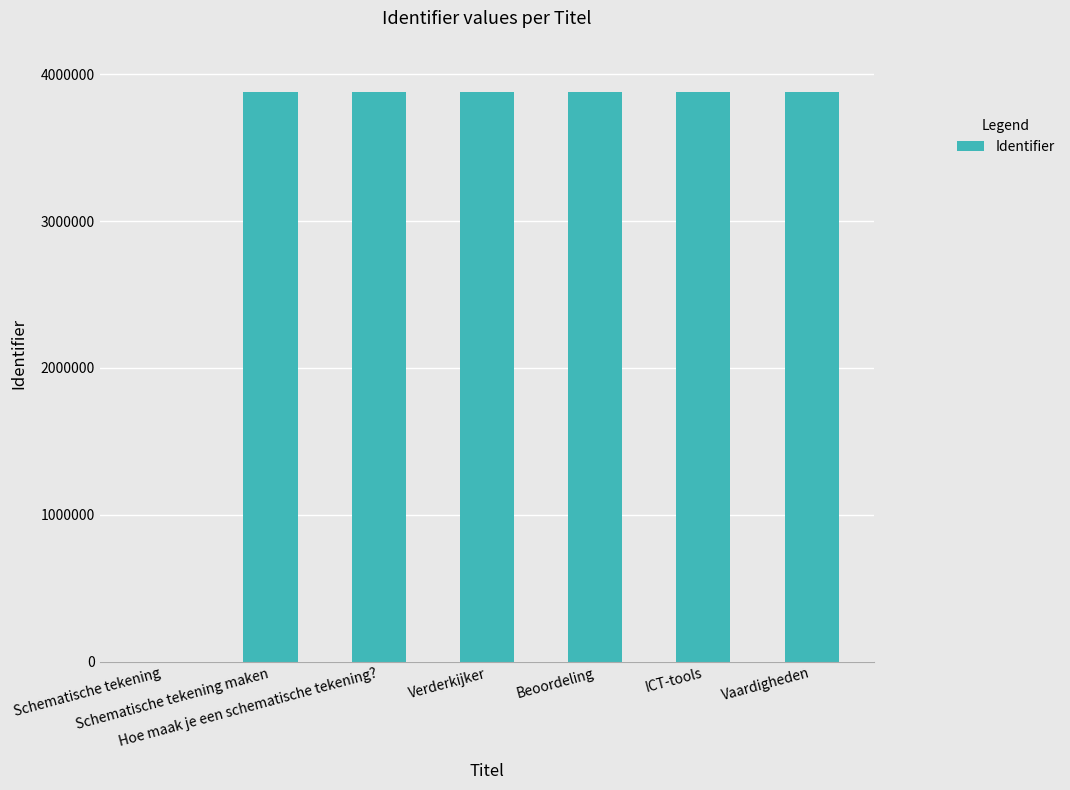

What is the maximum value shown in the chart?

3880441